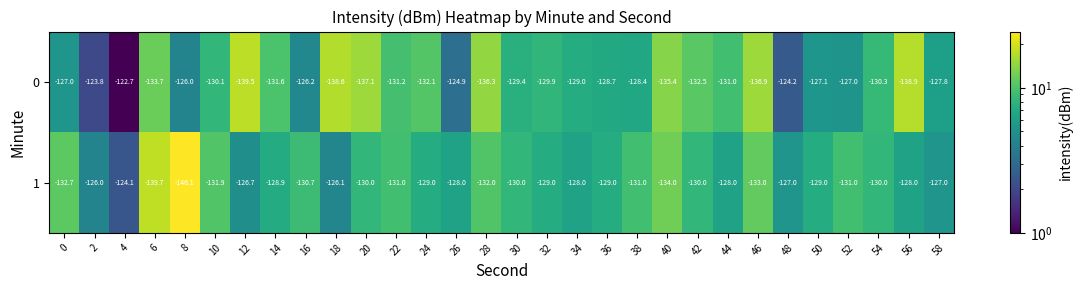

What is the average value of the 1 series?

-130.2